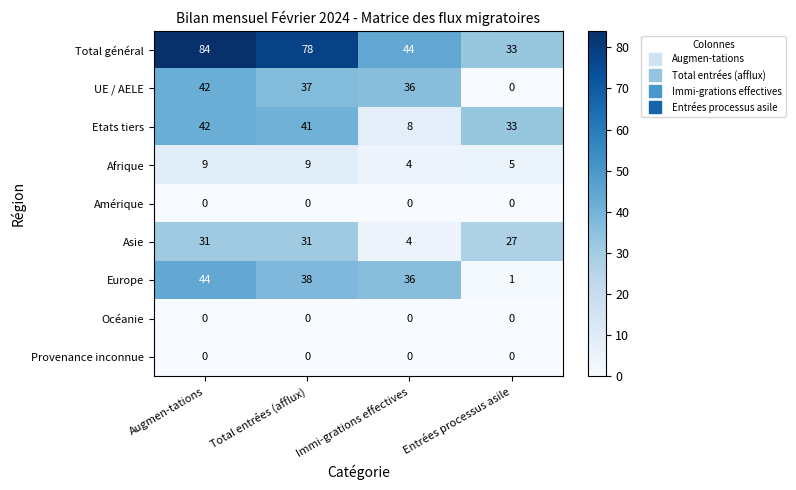

Is it true that UE / AELE equals 36 at Immi-grations effectives?

True